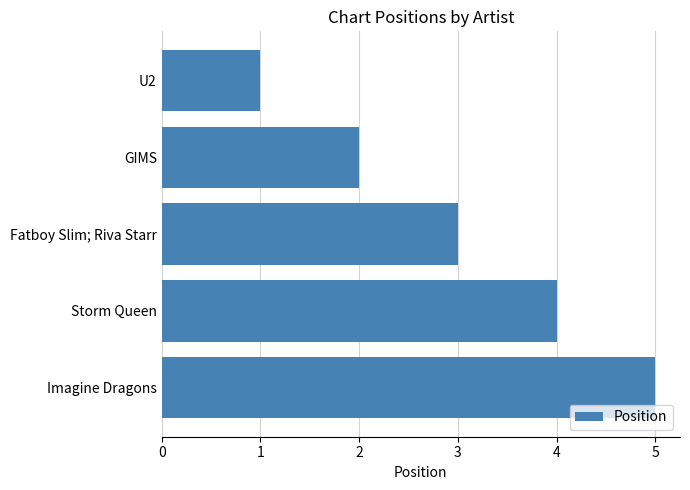

Between Imagine Dragons and GIMS, which is larger?

Imagine Dragons